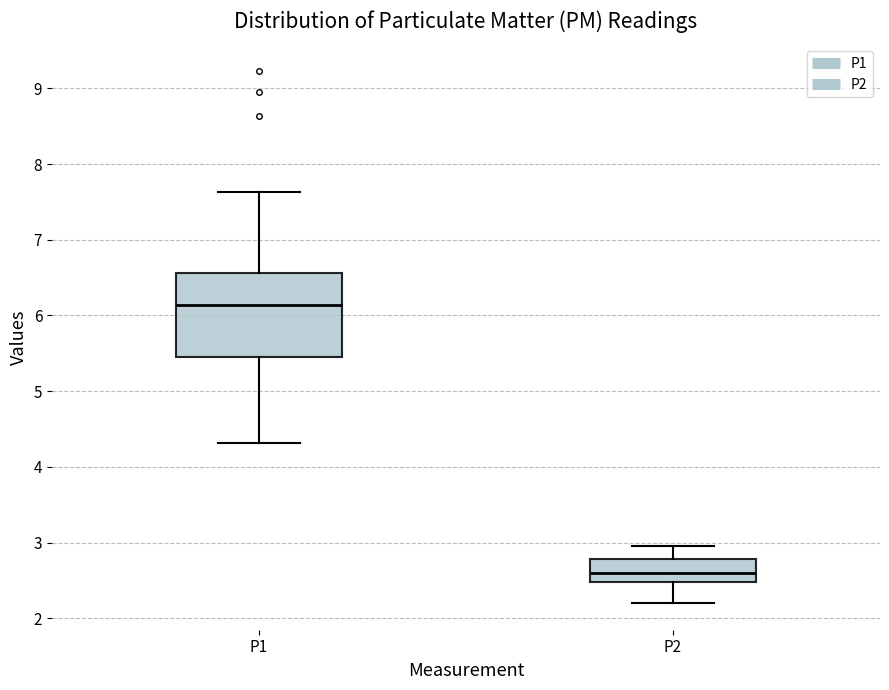

Reading left to right, transcribe this box plot: for each box, give where its median line is, the range the box spans, and where its two whiskers end, as read against the y-axis. The values are not printed on the chart, so give them approximately, as read against the axis.

P1: median 6.1, box 5.4 to 6.6, whiskers 4.3 to 7.6
P2: median 2.6, box 2.5 to 2.8, whiskers 2.2 to 3.0